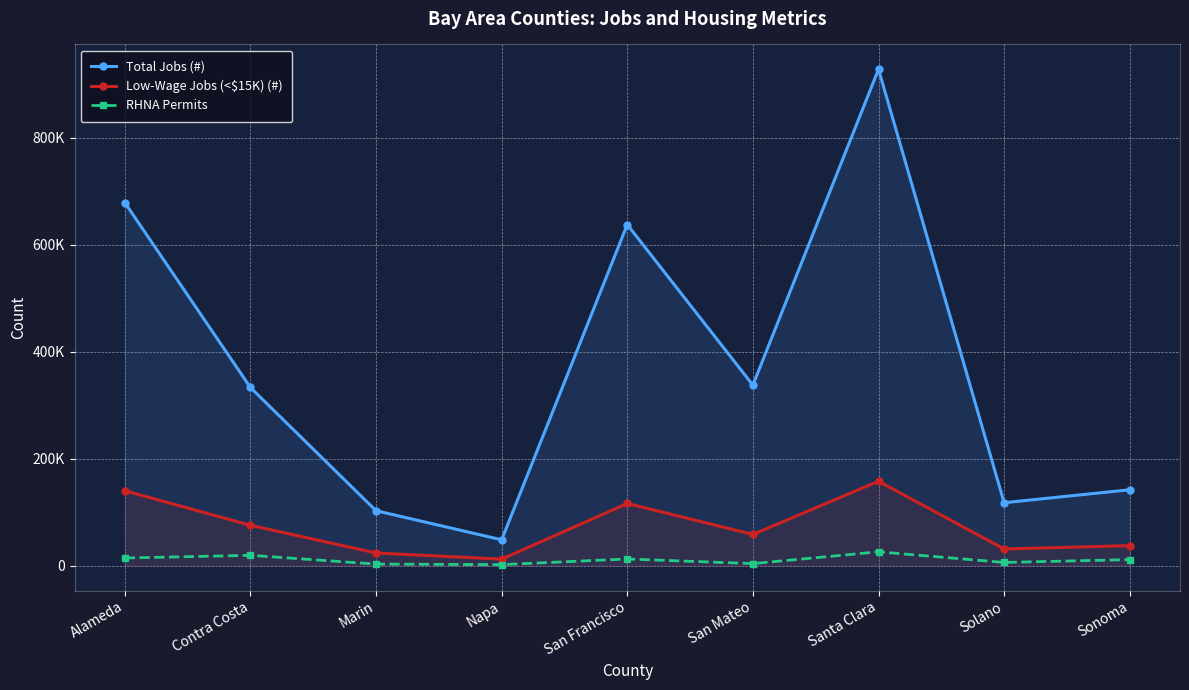

Which series has the largest total across all categories?

Total Jobs (#)